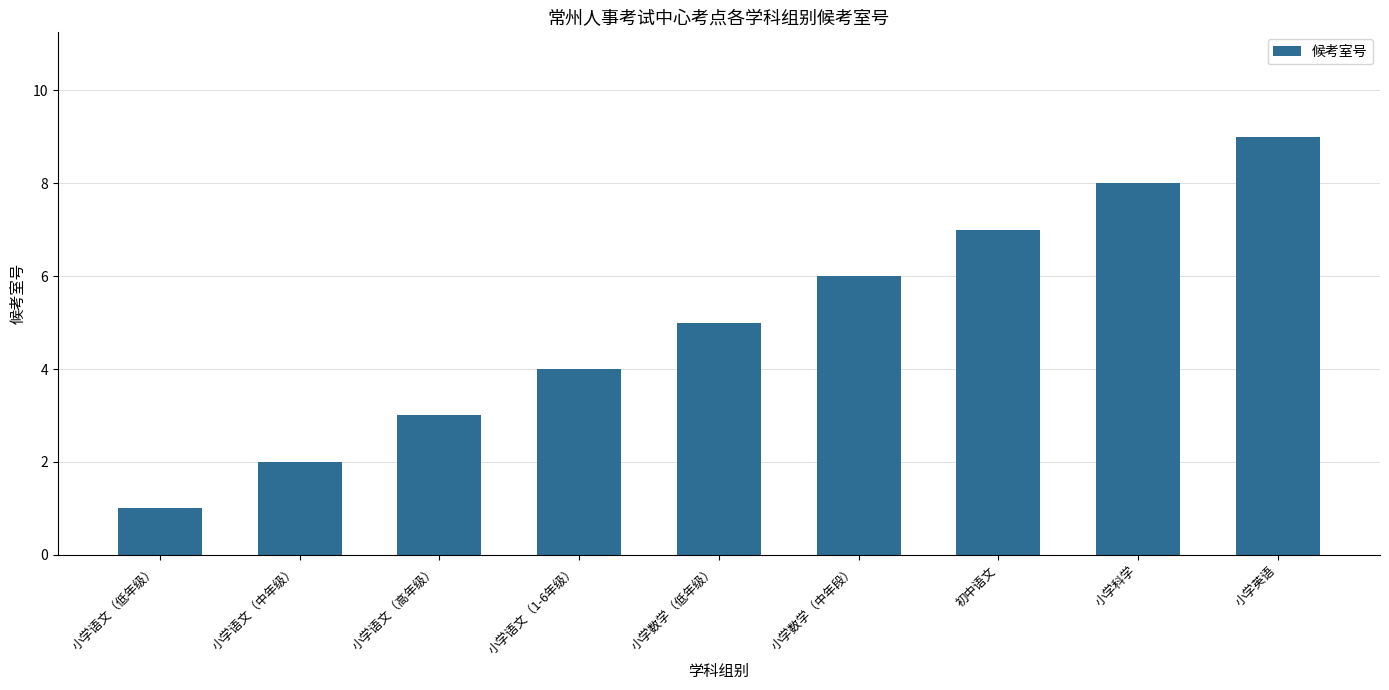

True or false: the data shows 3 at 小学语文（中年级）.

False